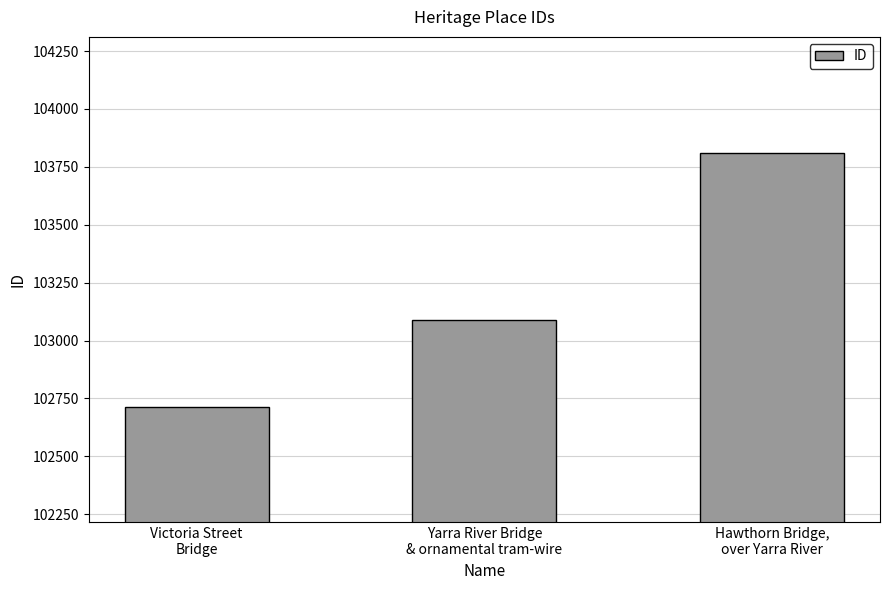

The value at Victoria Street
Bridge is 102715. True or false?

True